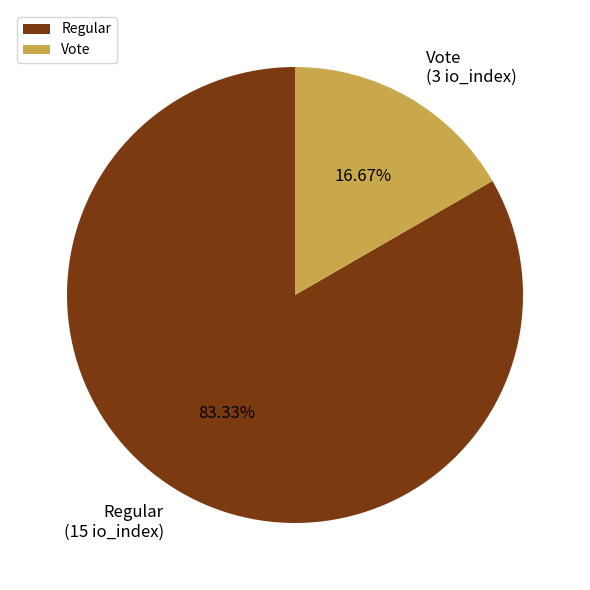

Which category accounts for the majority?

Regular